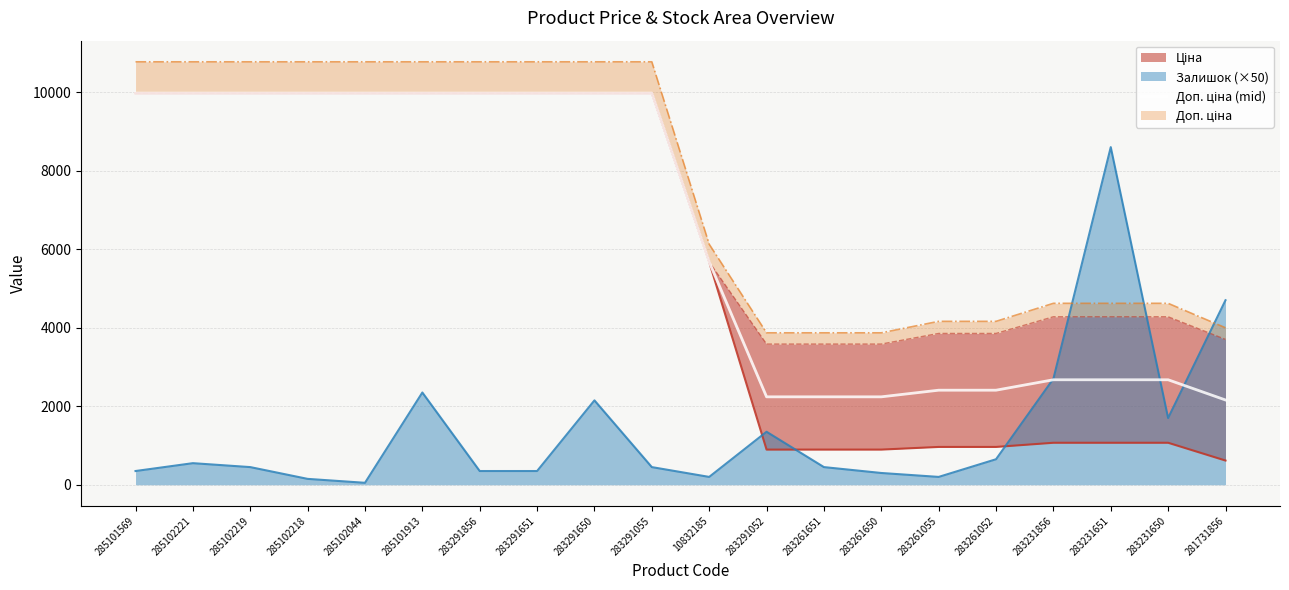

Reading right to left, extract all data points from this chart.

281731856=2159.5	283231650=2674.4	283231651=2674.4	283231856=2674.4	283261052=2408.8	283261055=2408.8	283261650=2239.8	283261651=2239.8	283291052=2239.8	10832185=5673.8	283291055=9975.0	283291650=9975.0	283291651=9975.0	283291856=9975.0	285101913=9975.0	285102044=9975.0	285102218=9975.0	285102219=9975.0	285102221=9975.0	285101569=9975.0